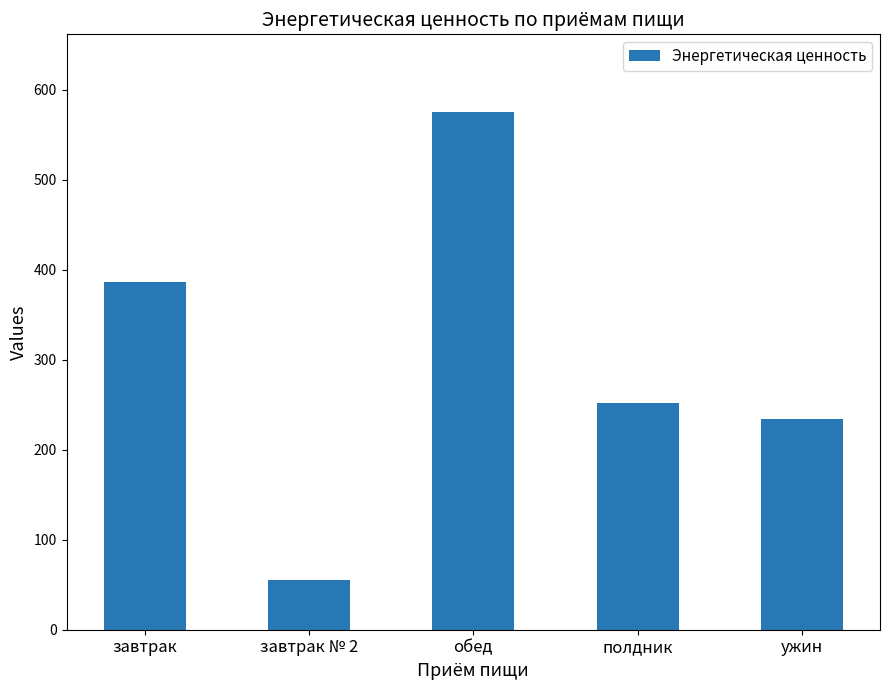

Is it true that the value at ужин is 412.9?

False